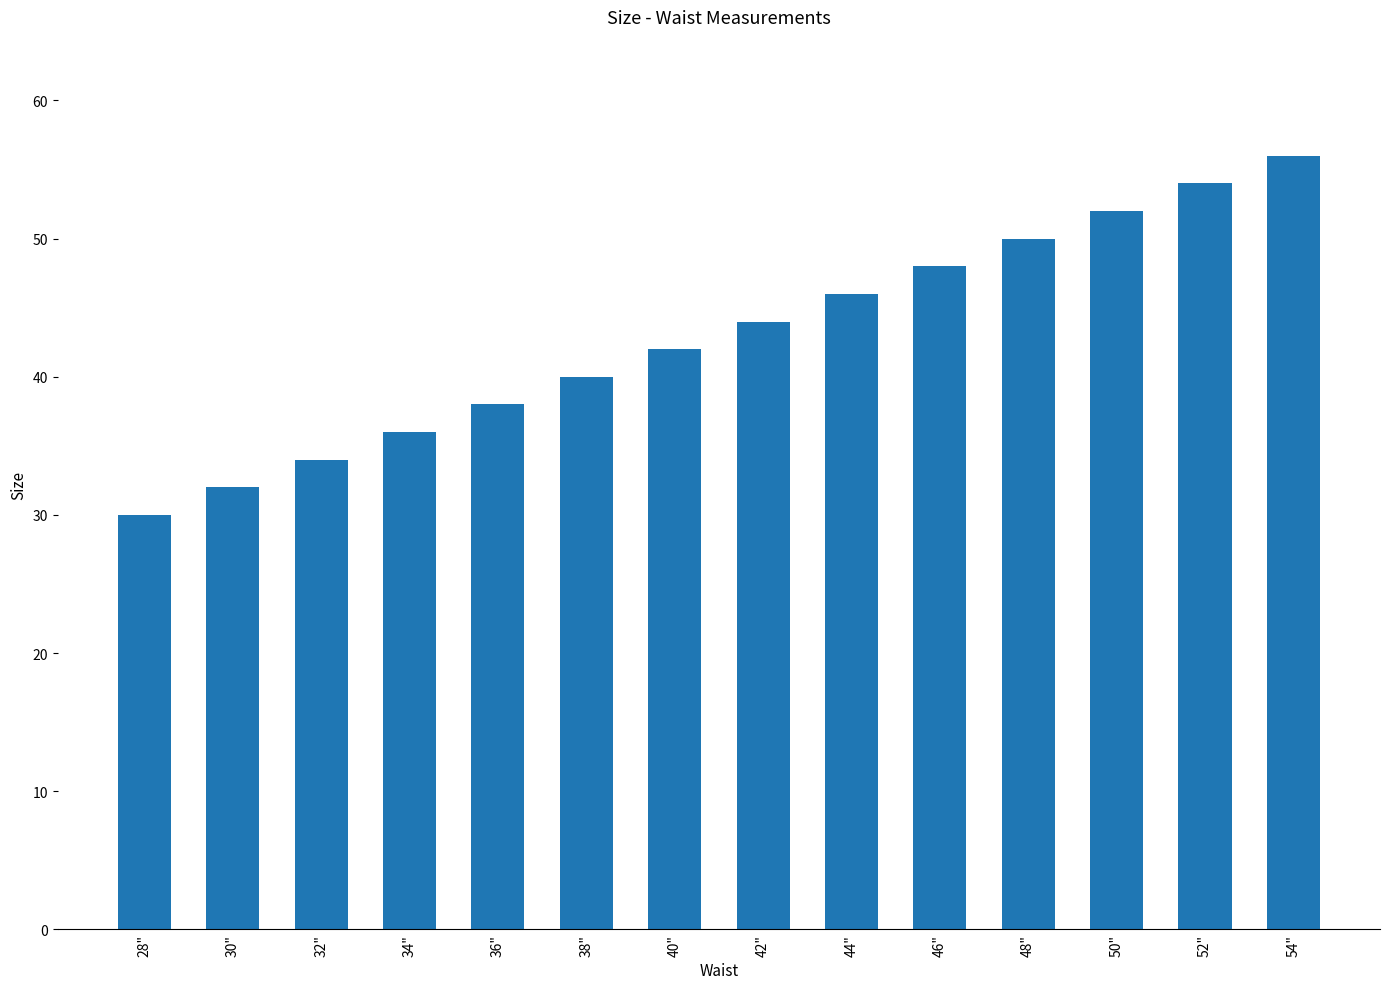

What is the ratio of the value at 36" to the value at 32"?

1.1